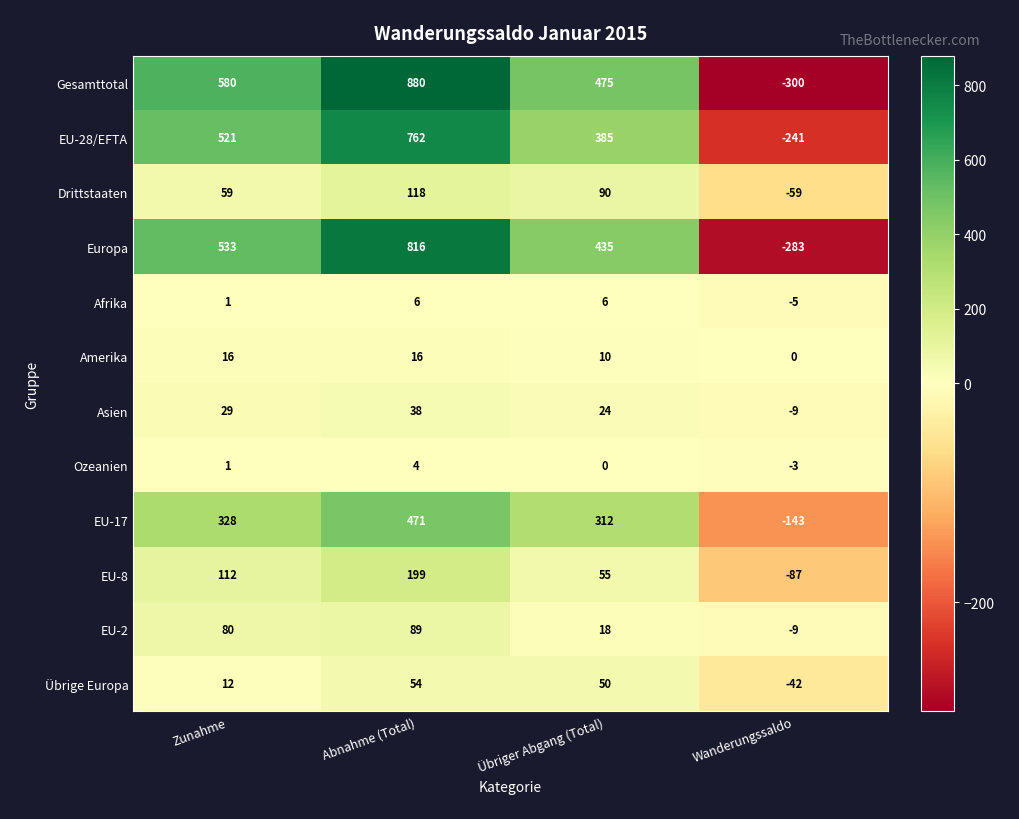

What is the difference between the maximum and second lowest values in the EU-2 series?

71